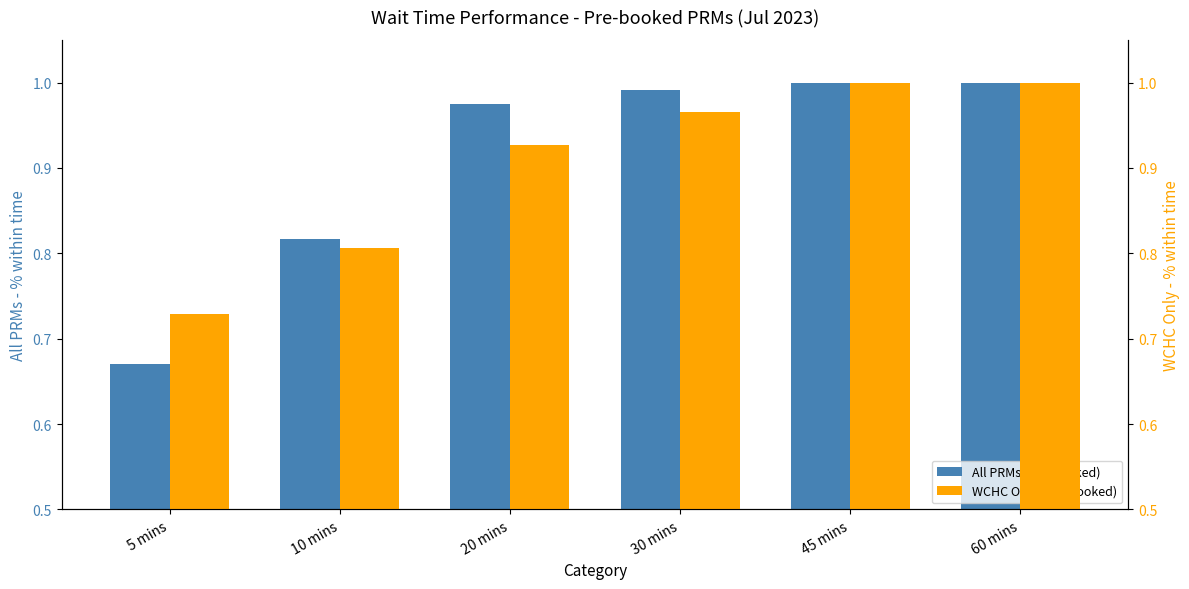

True or false: All PRMs (Pre-booked) has a value of 0.3 at 5 mins.

False